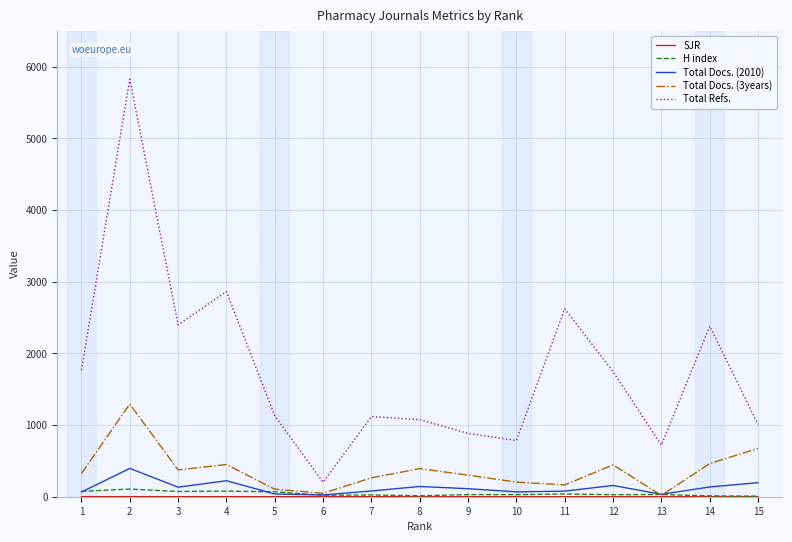

How many interior local peaks does the Total Refs. series have?

5